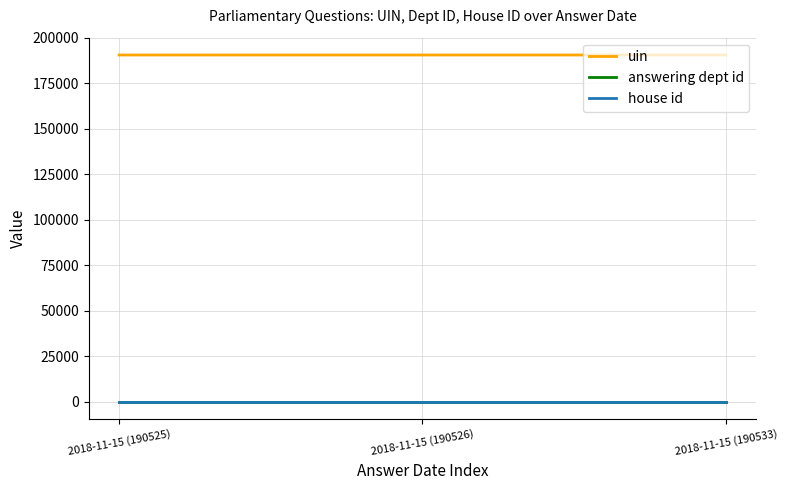

Is the value of house id at 2018-11-15 (190533) greater than the value of uin at 2018-11-15 (190525)?

No